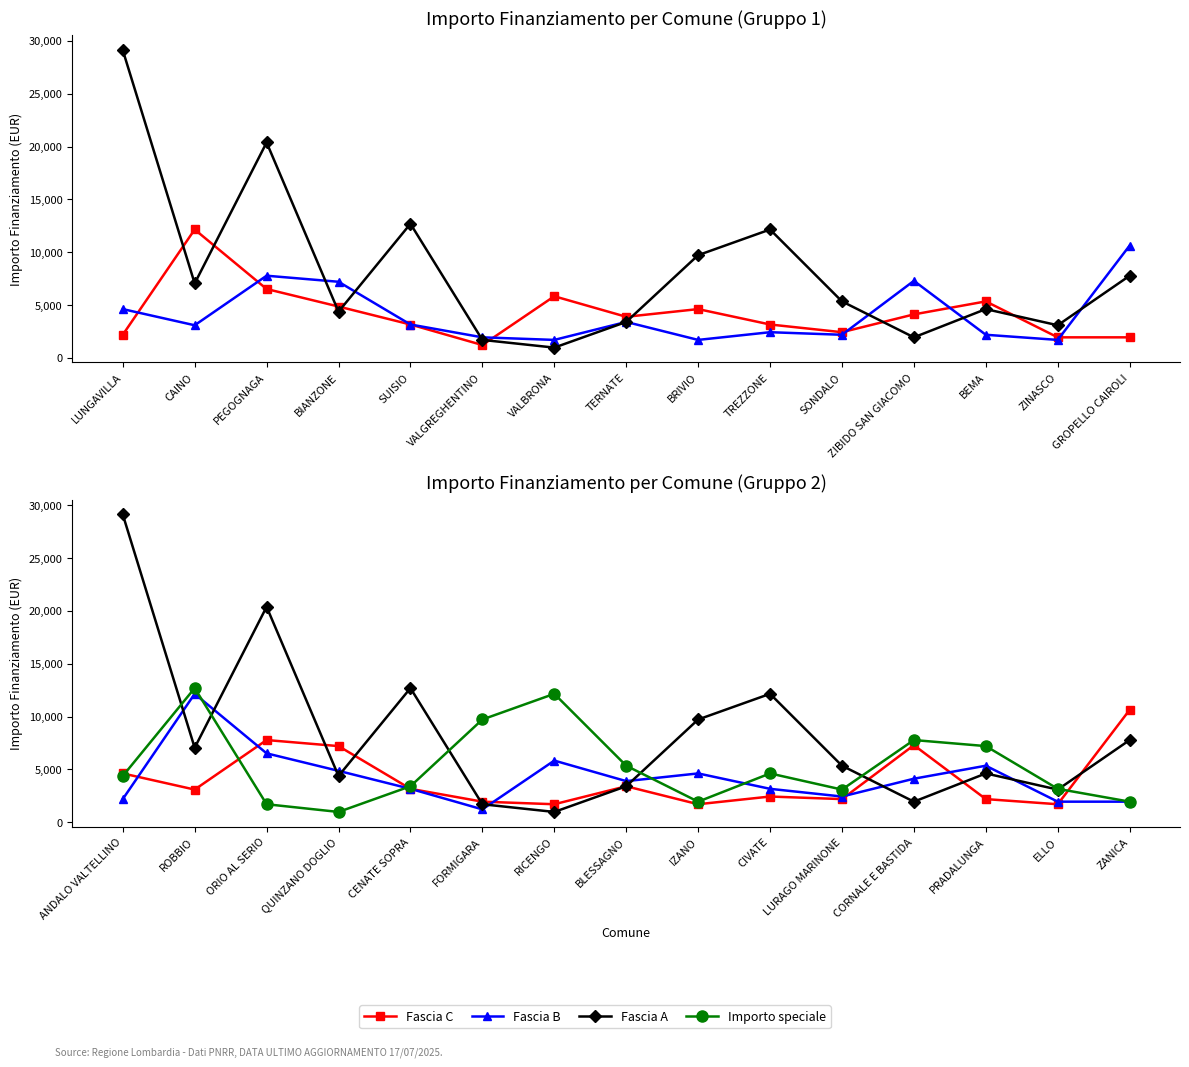

Which series has the largest total across all categories?

Fascia A